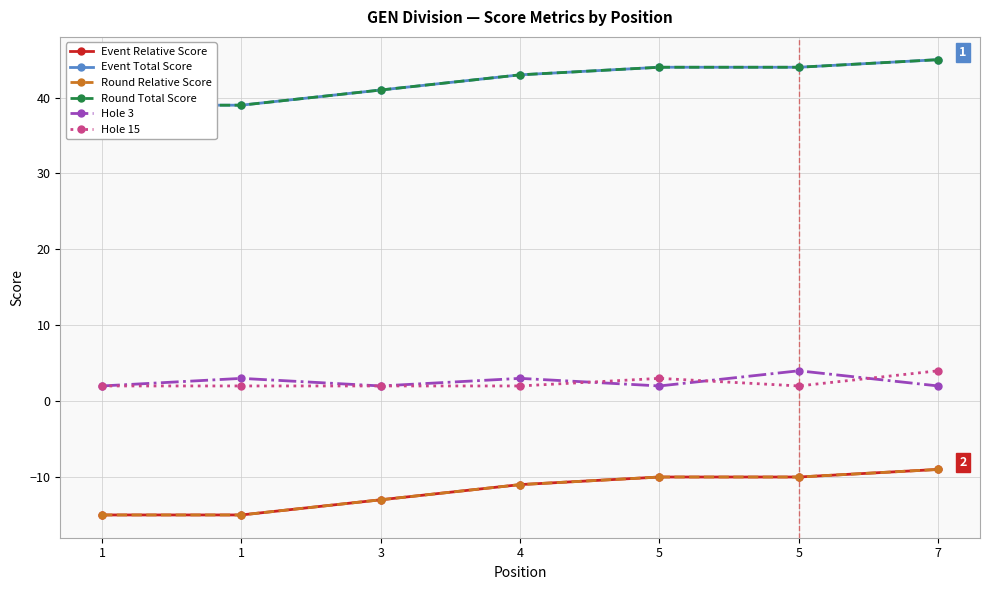

How many values in the Event Relative Score series are below -11?

3